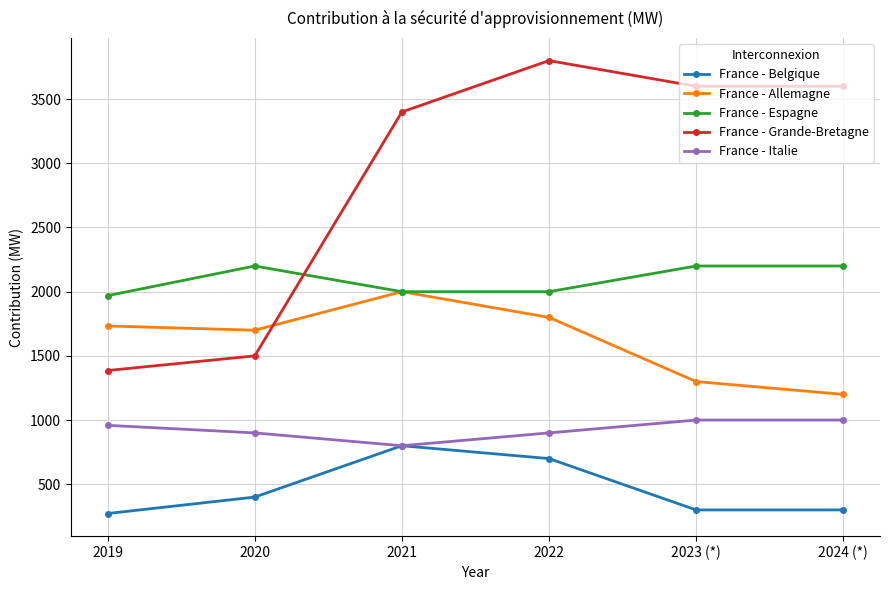

What is the value of the France - Espagne point at the 1st from the left?

1969